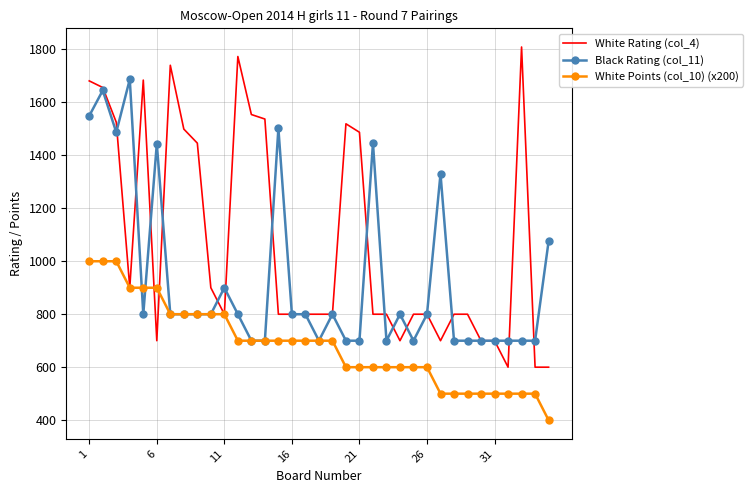

Which series has the widest spread of values?

White Rating (col_4)